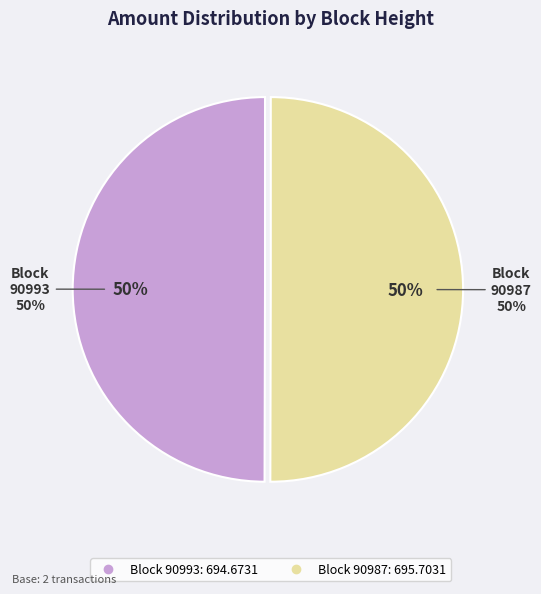

Count the number of slices in the pie.

2